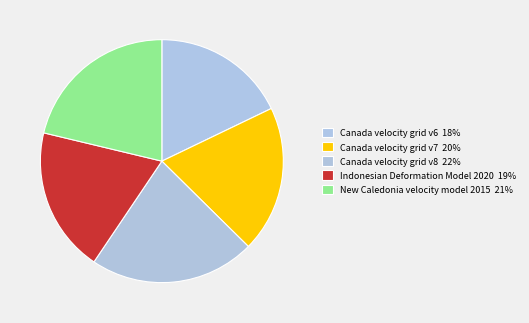

Which slice is the smallest?

Canada velocity grid v6